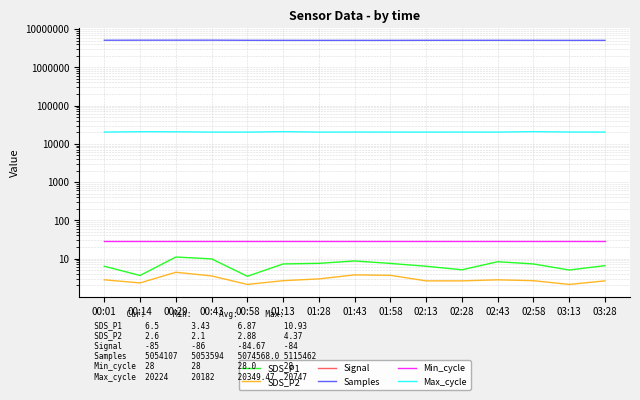

Is the value of Min_cycle at 01:28 greater than the value of Signal at 00:58?

Yes